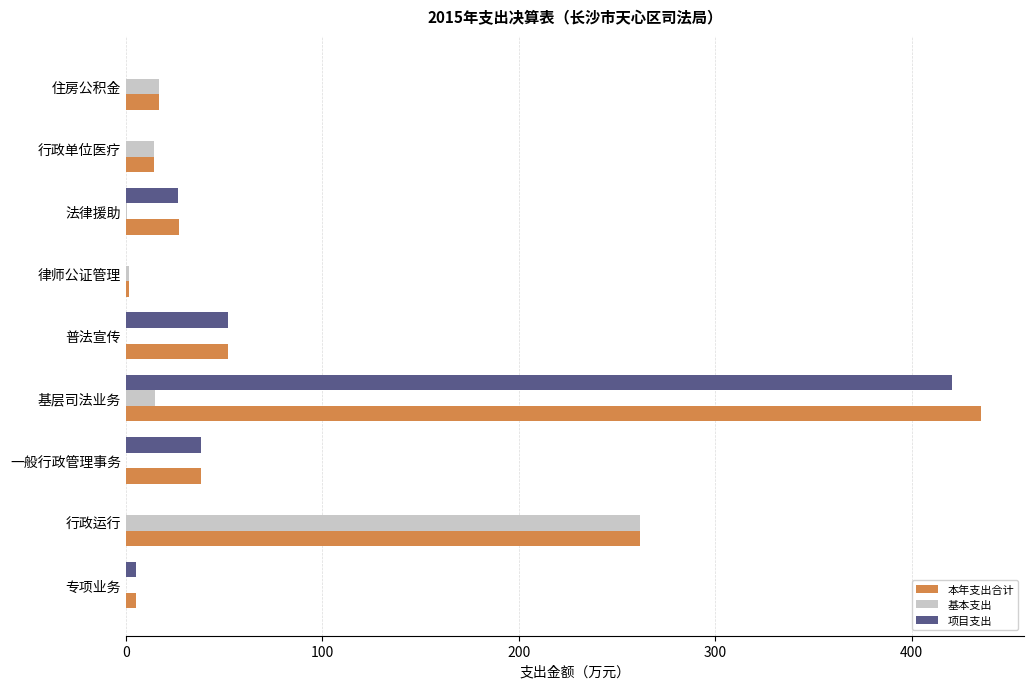

How many data points in 本年支出合计 are above 26?

5